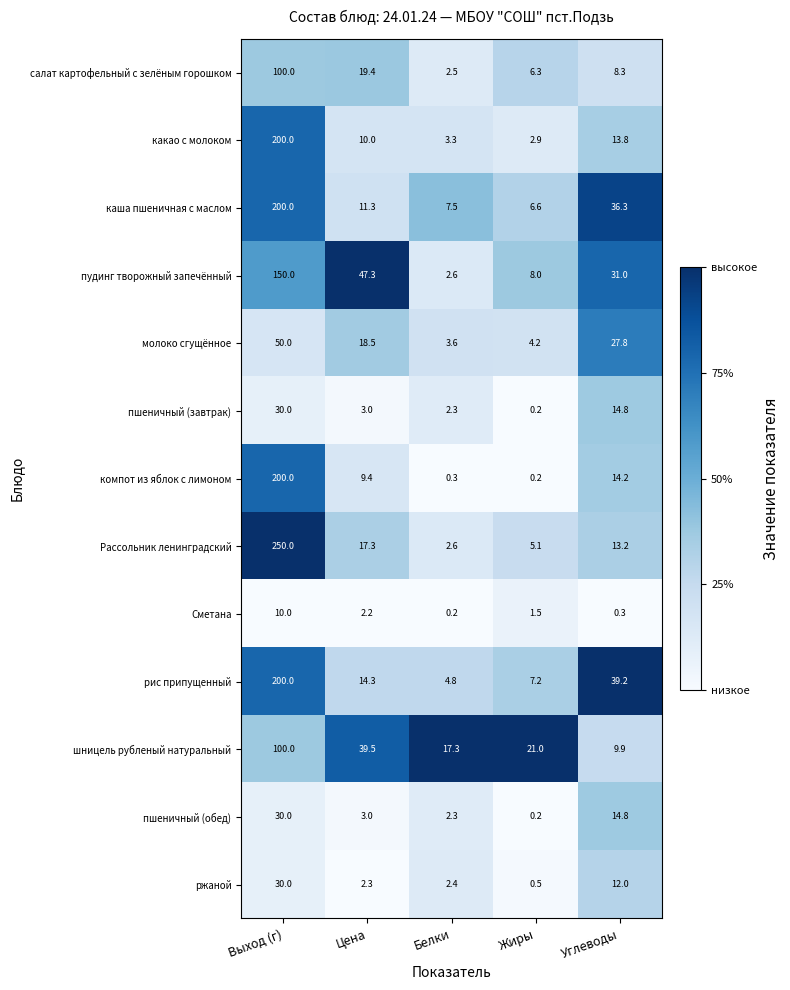

Is it true that Рассольник ленинградский equals 4.4 at Углеводы?

False